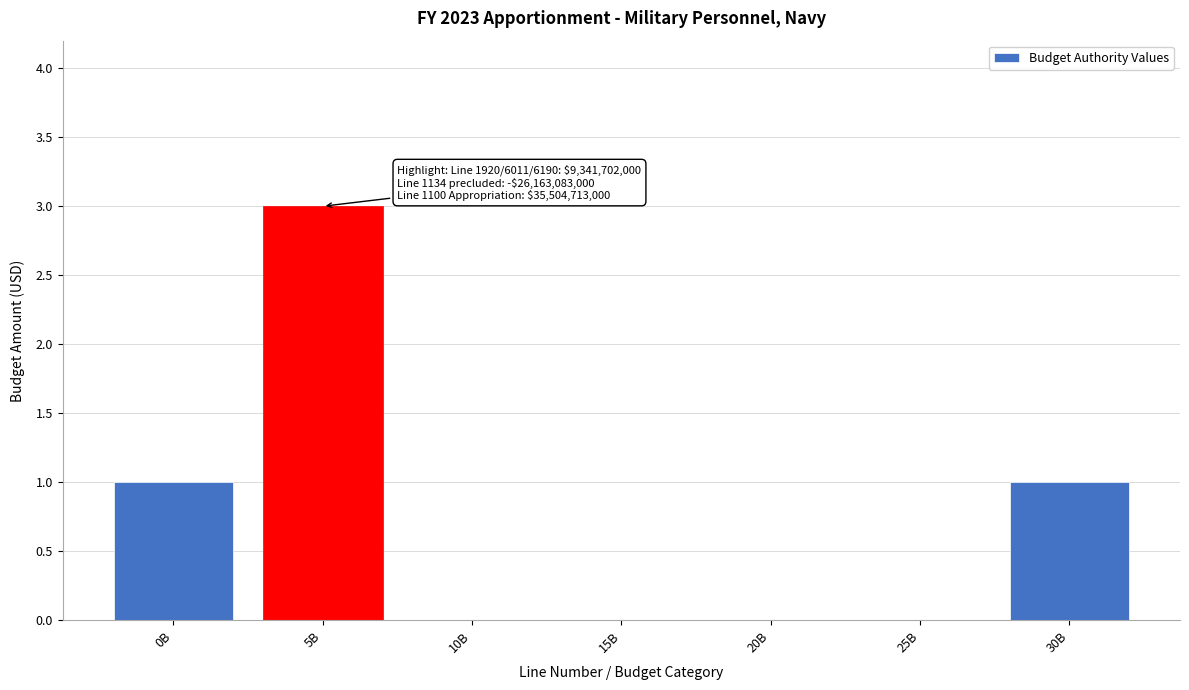

Reading left to right, list all the values displayed in this chart.

0B=1	5B=3	10B=0	15B=0	20B=0	25B=0	30B=1